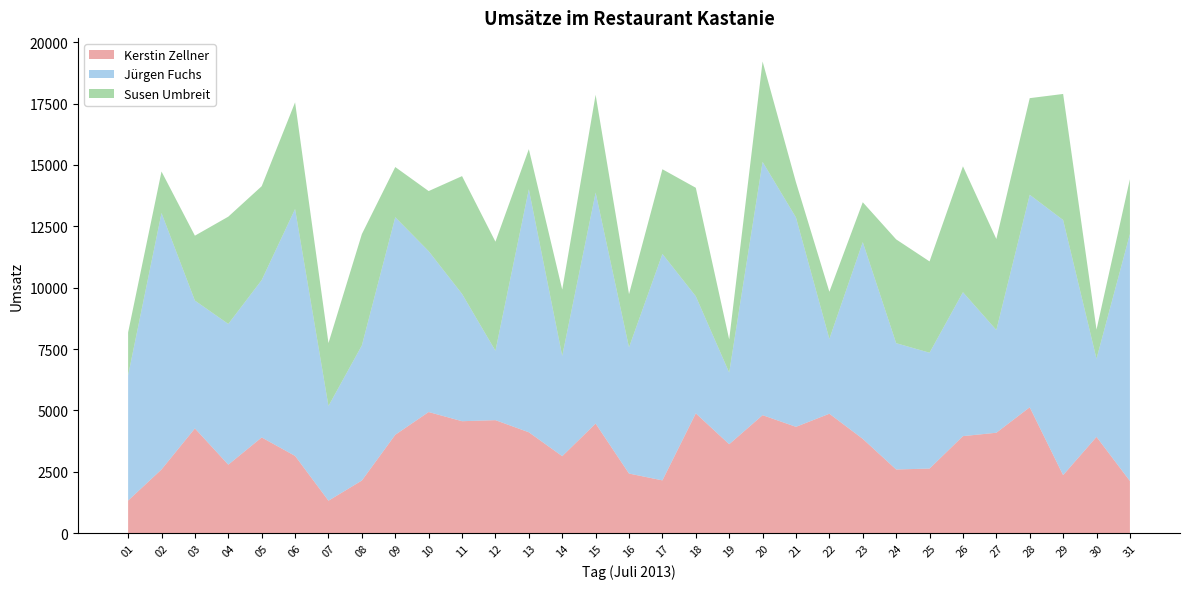

Reading right to left, list all the values displayed in this chart.

Kerstin Zellner: 31=2122.0	30=3920.0	29=2361.0	28=5126.0	27=4088.0	26=3950.0	25=2628.0	24=2591.0	23=3839.0	22=4863.0	21=4329.0	20=4804.0	19=3620.0	18=4878.0	17=2147.0	16=2425.0	15=4462.0	14=3133.0	13=4107.0	12=4601.0	11=4558.0	10=4932.0	09=4005.0	08=2141.0	07=1319.0	06=3144.0	05=3896.0	04=2787.0	03=4265.0	02=2592.0	01=1324.0
Jürgen Fuchs: 31=10064.0	30=3185.0	29=10396.0	28=8659.0	27=4187.0	26=5865.0	25=4720.0	24=5147.0	23=8018.0	22=3050.0	21=8531.0	20=10322.0	19=2921.0	18=4772.0	17=9228.0	16=5144.0	15=9413.0	14=4087.6	13=9903.0	12=2828.2	11=5188.0	10=6555.0	09=8865.0	08=5507.0	07=3860.0	06=10062.0	05=6414.0	04=5734.0	03=5209.0	02=10450.0	01=5107.0
Susen Umbreit: 31=2234.0	30=1187.0	29=5136.0	28=3937.0	27=3708.0	26=5130.0	25=3721.0	24=4229.0	23=1624.0	22=1920.0	21=1433.0	20=4091.0	19=1349.0	18=4420.0	17=3450.0	16=2165.0	15=3984.0	14=2700.0	13=1634.0	12=4444.0	11=4799.0	10=2449.0	09=2045.0	08=4535.0	07=2563.0	06=4345.0	05=3824.0	04=4372.0	03=2644.0	02=1691.0	01=1747.0